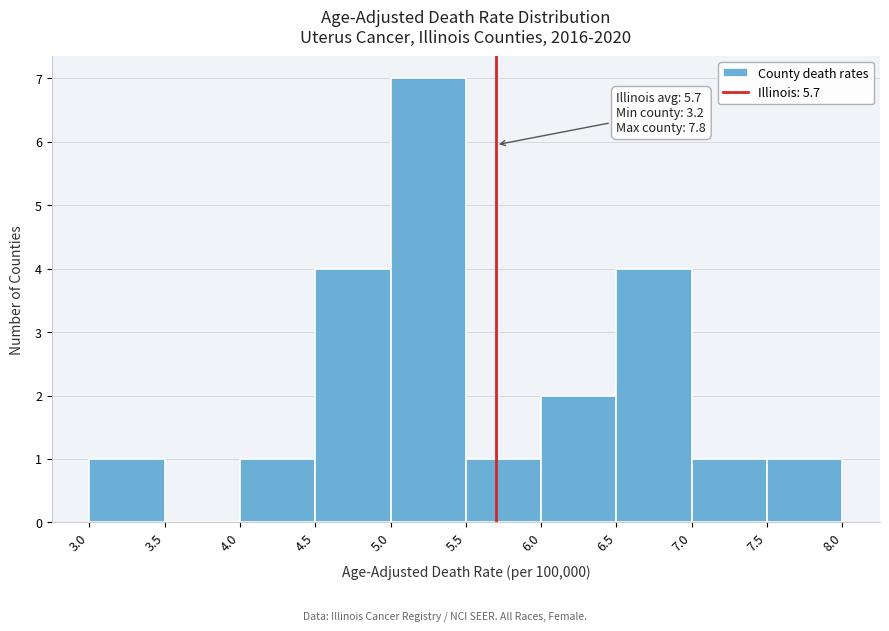

Which range on the x-axis has the tallest bar?

5.0 to 5.5